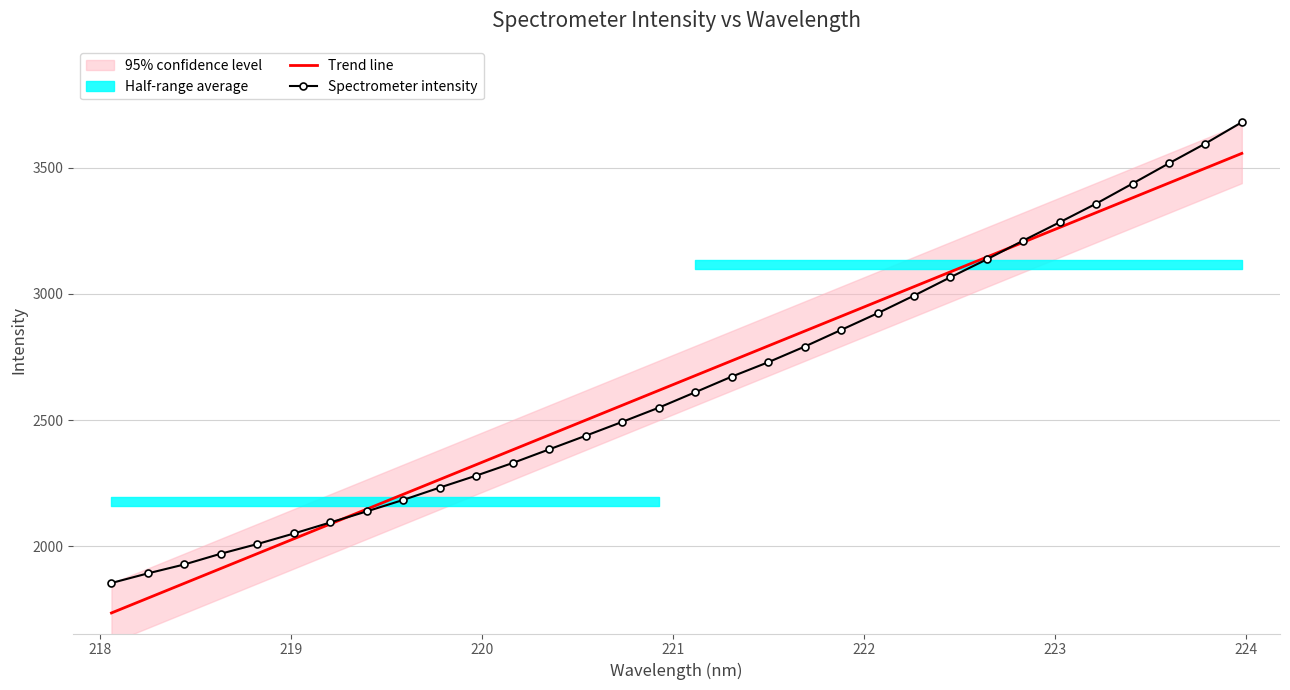

What is the maximum value for Spectrometer intensity?

3679.5